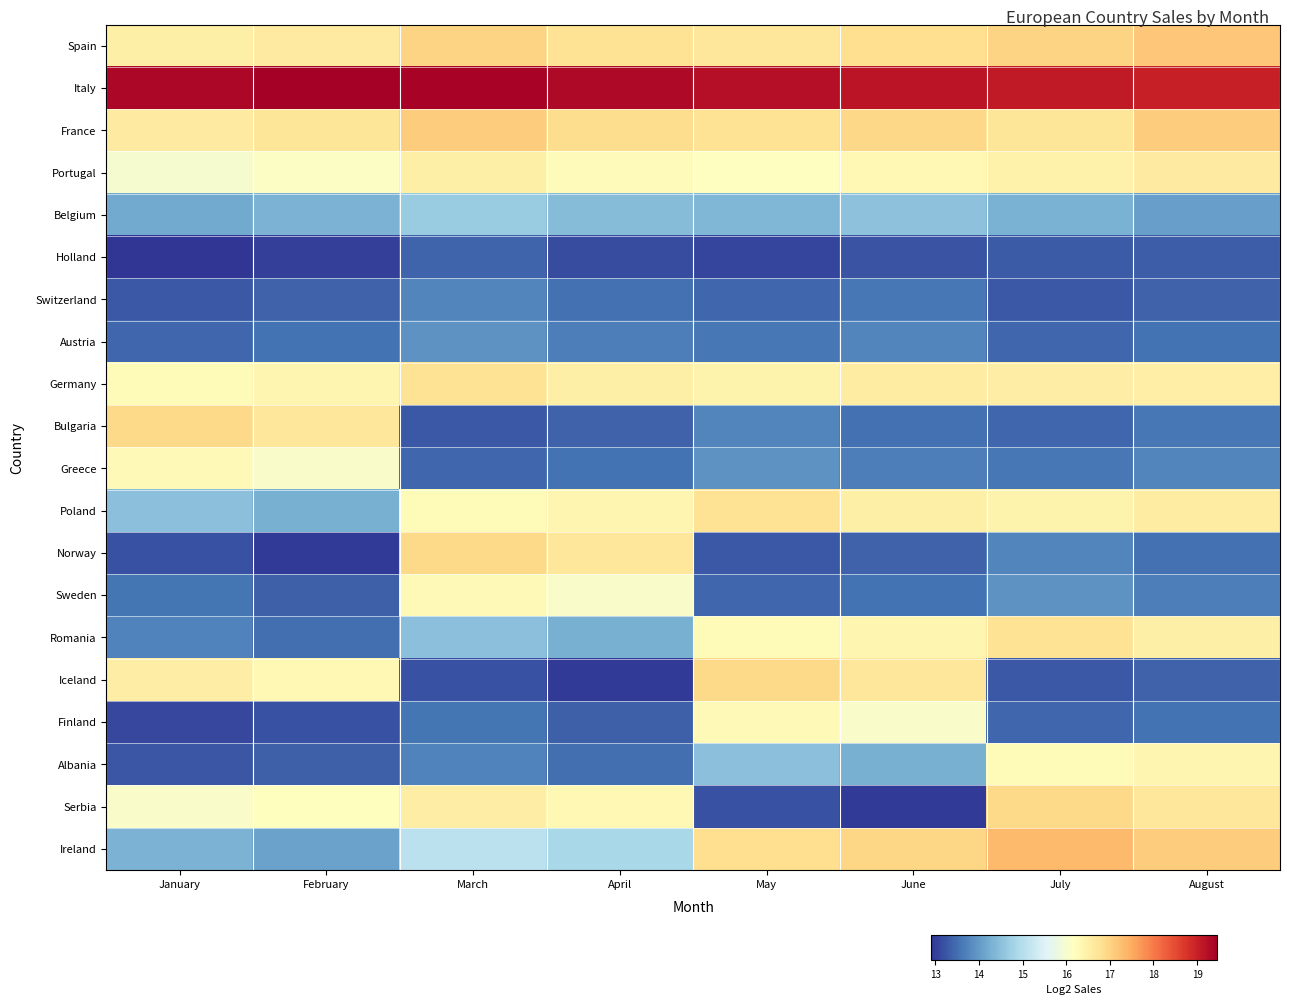

What is the difference between the highest and lowest values at April?

6.3